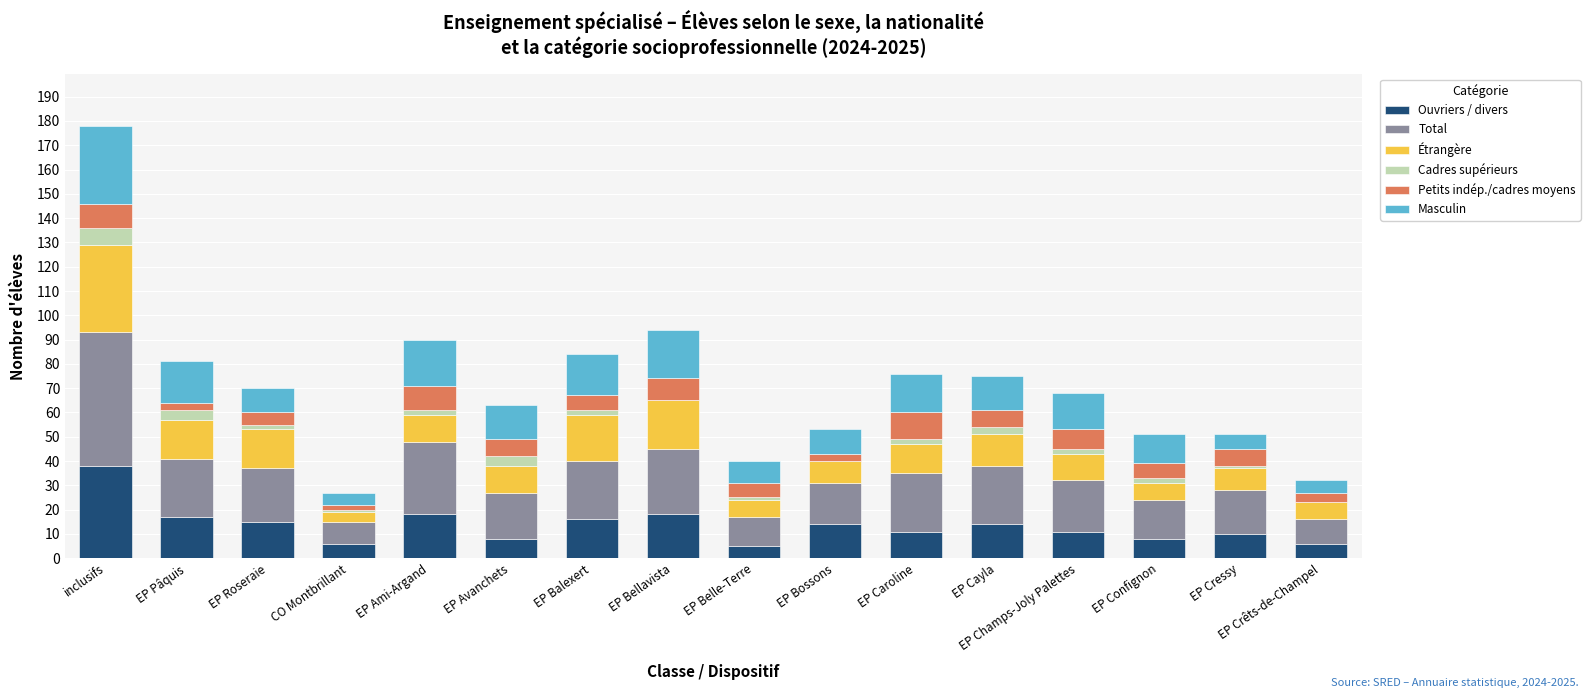

How many categories are shown in the chart?

16